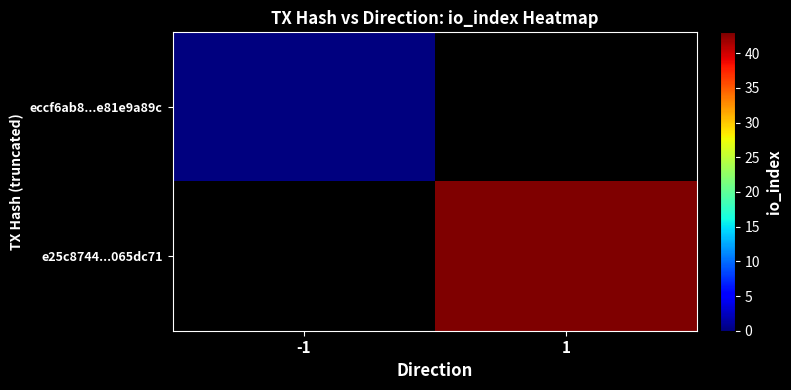

Is the value of e25c8744...065dc71 at 1 greater than the value of eccf6ab8...e81e9a89c at -1?

Yes